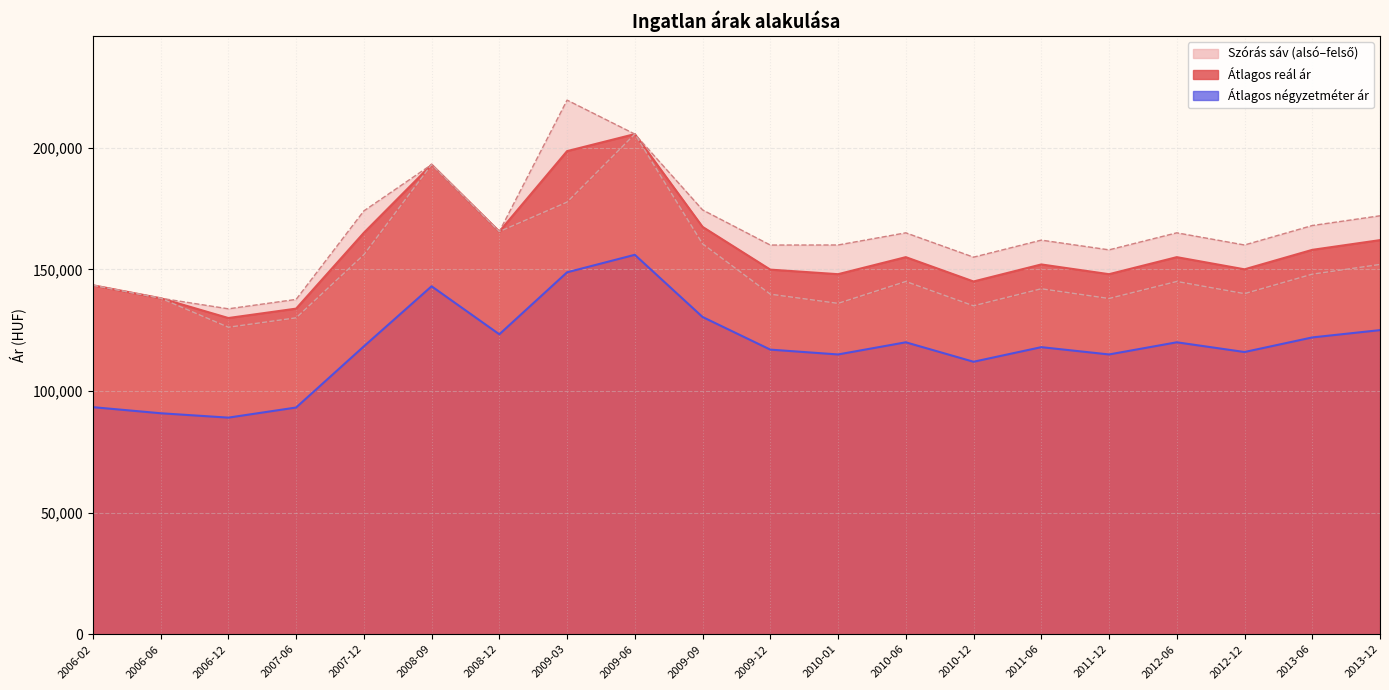

True or false: Szórás alsó határ has more than 1 points higher than both neighbors.

True